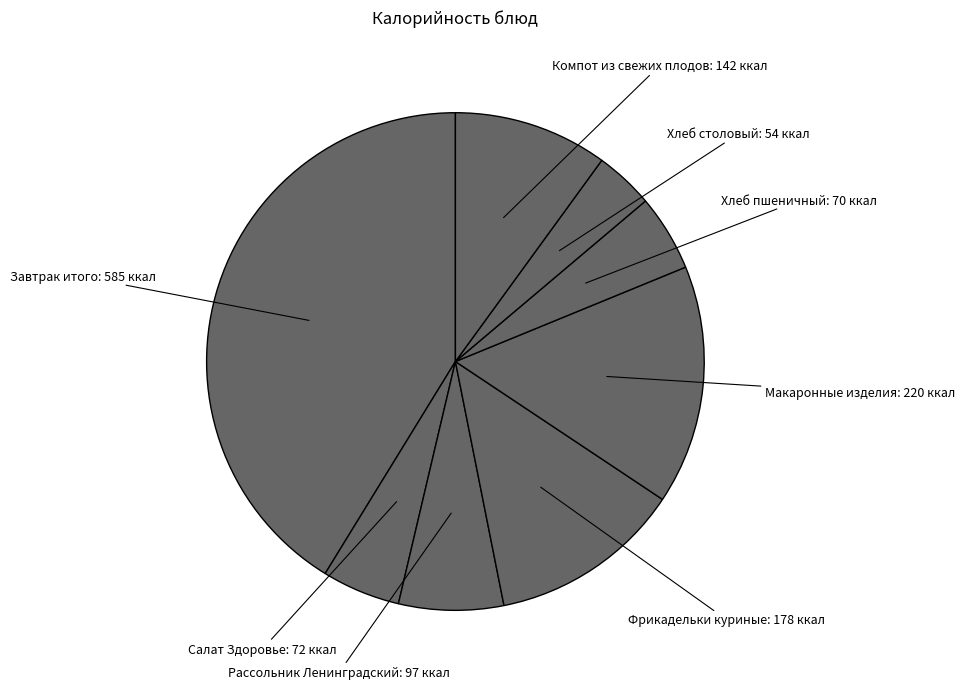

Which slice is the largest?

Завтрак итого